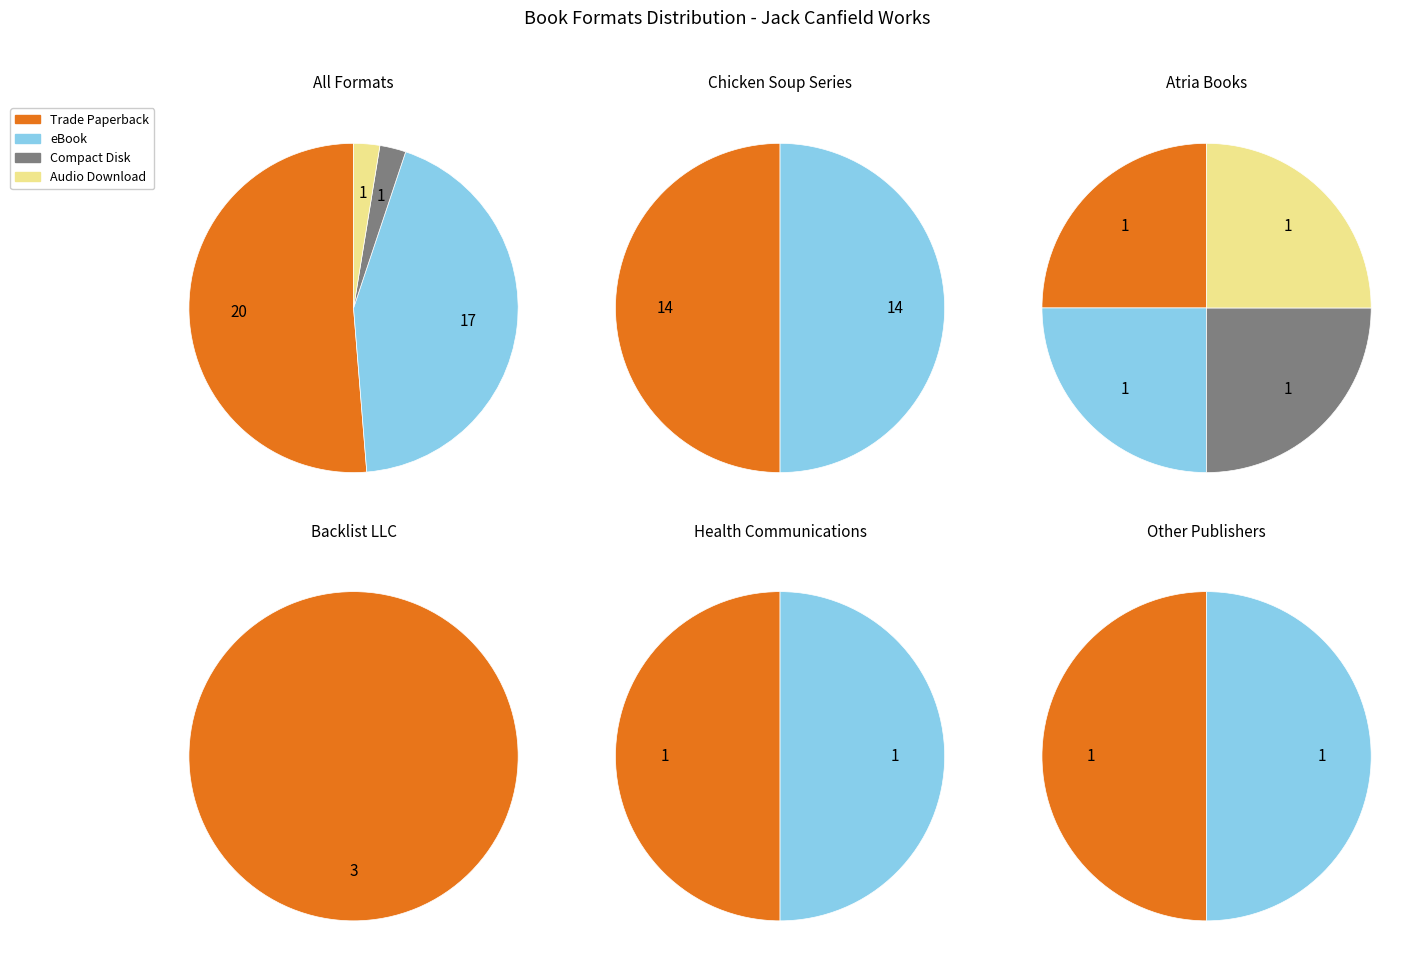

Which slice is the largest?

Trade Paperback